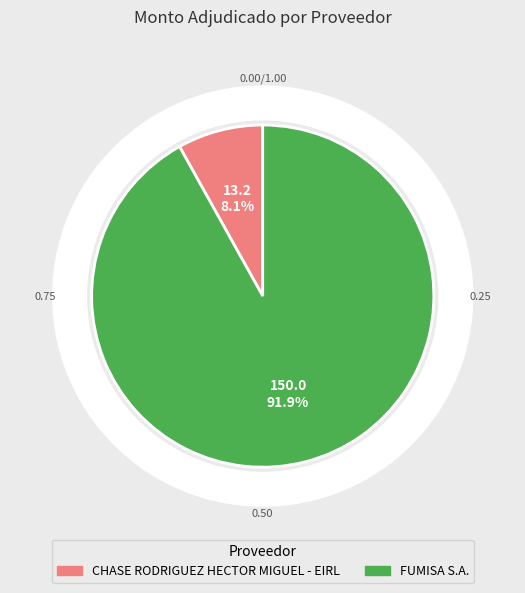

What is the smallest slice in the pie chart?

CHASE RODRIGUEZ HECTOR MIGUEL - EIRL